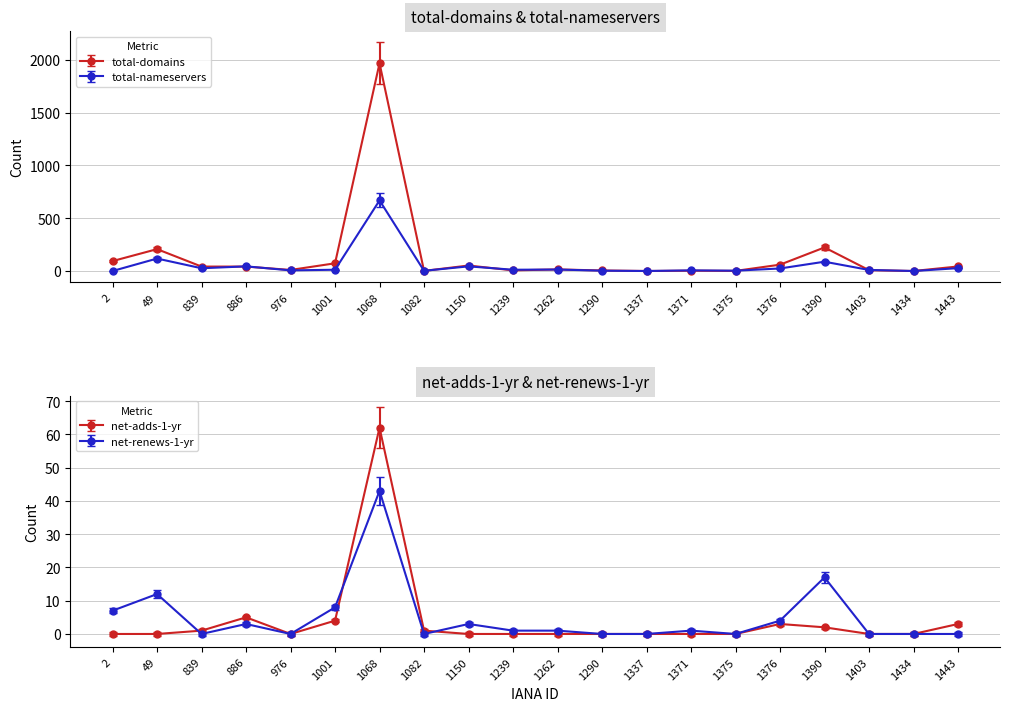

Reading left to right, extract all data points from this chart.

total-domains: 94	207	42	42	10	73	1966	1	52	6	15	5	0	3	1	60	223	8	0	43
total-nameservers: 0	118	26	44	6	12	668	2	44	12	14	3	0	6	3	24	88	10	0	27
net-adds-1-yr: 0	0	1	5	0	4	62	1	0	0	0	0	0	0	0	3	2	0	0	3
net-renews-1-yr: 7	12	0	3	0	8	43	0	3	1	1	0	0	1	0	4	17	0	0	0